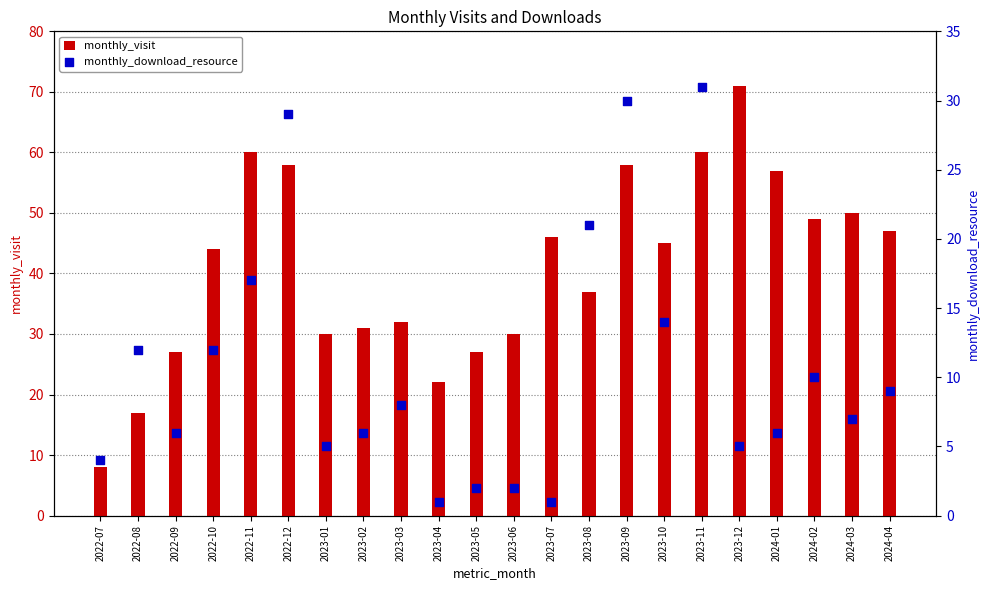

Is the value of monthly_download_resource at 2023-12 greater than the value of monthly_visit at 2023-06?

No